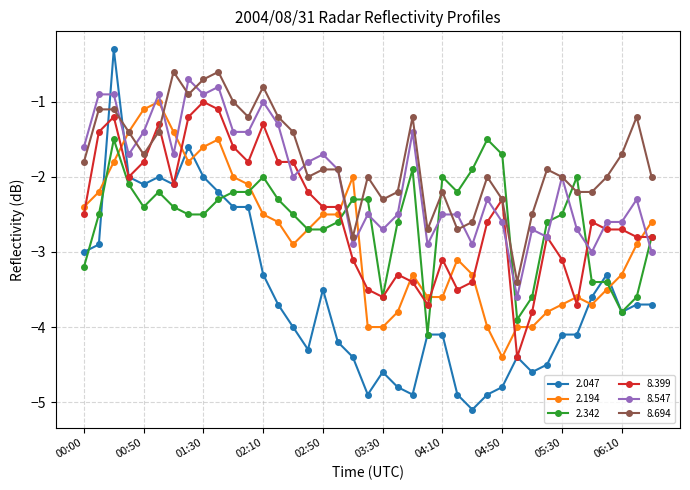

Which series has the largest total across all categories?

8.694